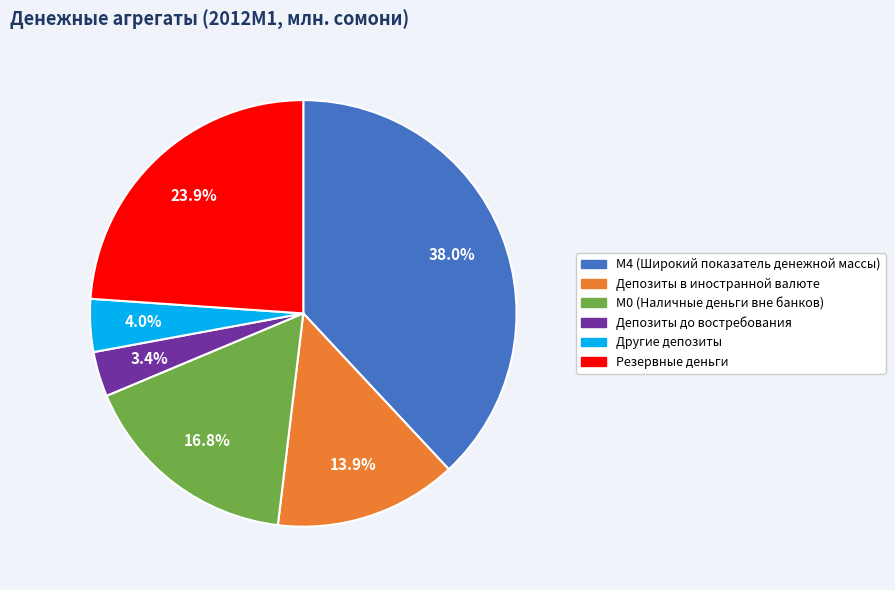

What is the total percentage of М0 (Наличные деньги вне банков) and Другие депозиты?

20.8%